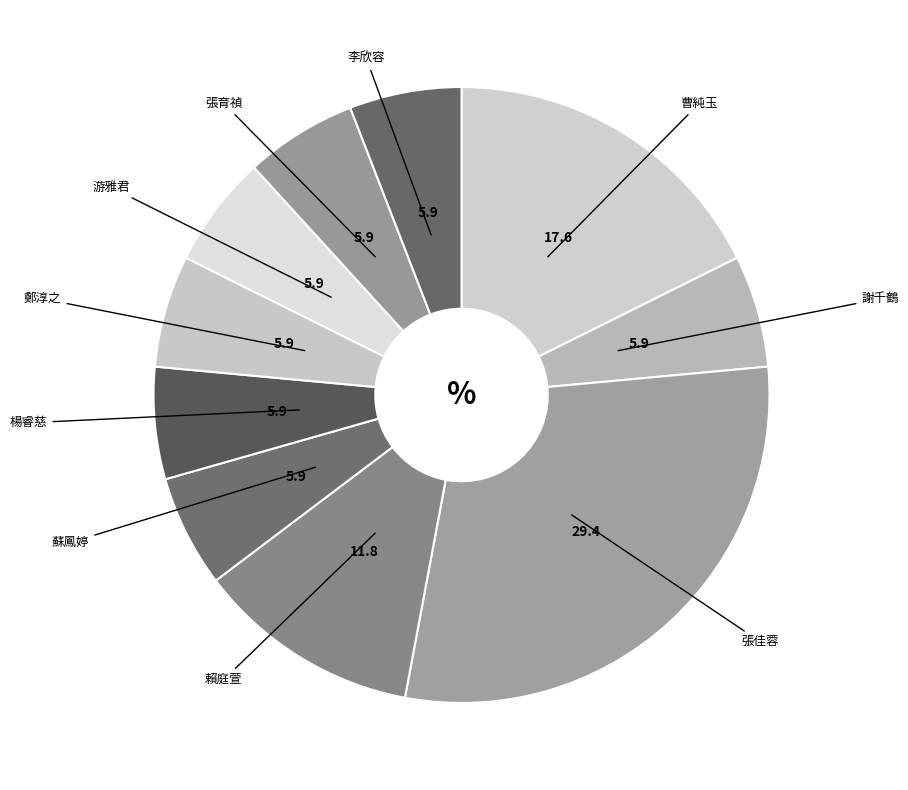

What is the ratio of the value at 曹純玉 to the value at 楊睿慈?

3.0